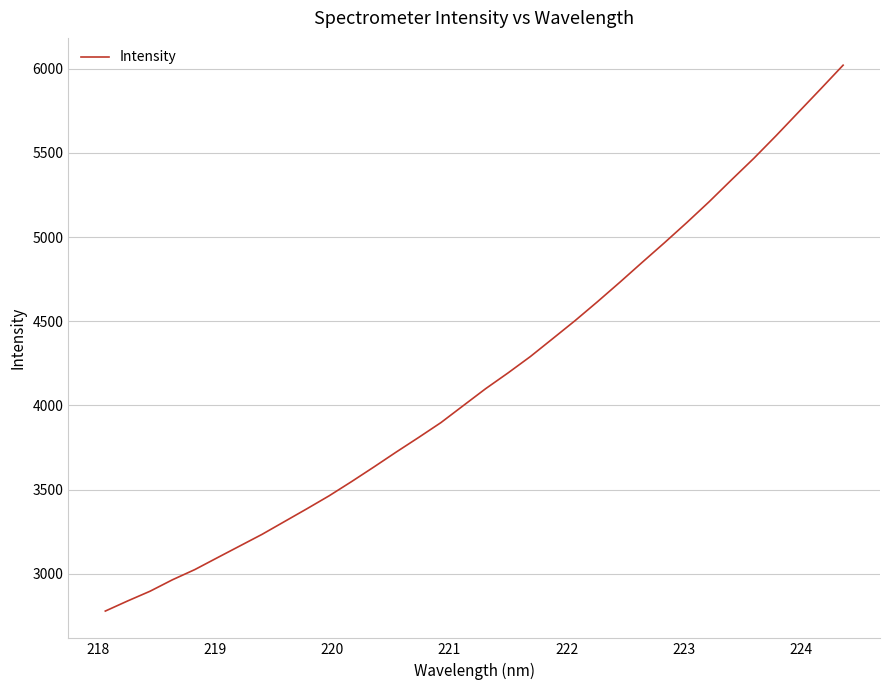

What is the difference between the maximum and minimum values?

3241.4